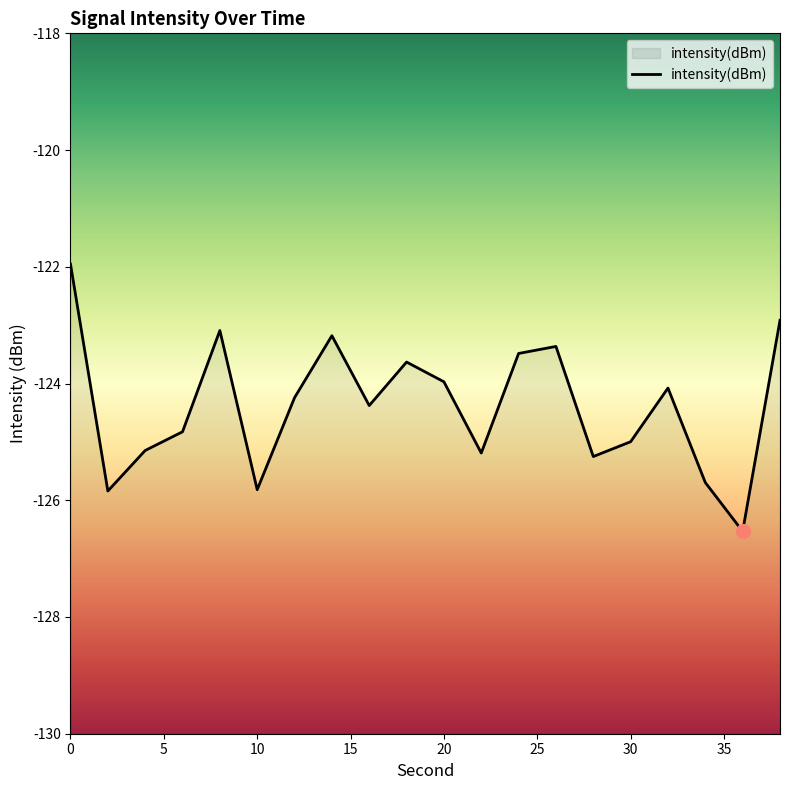

How many points are higher than both their immediate neighbors (excluding endpoints)?

5